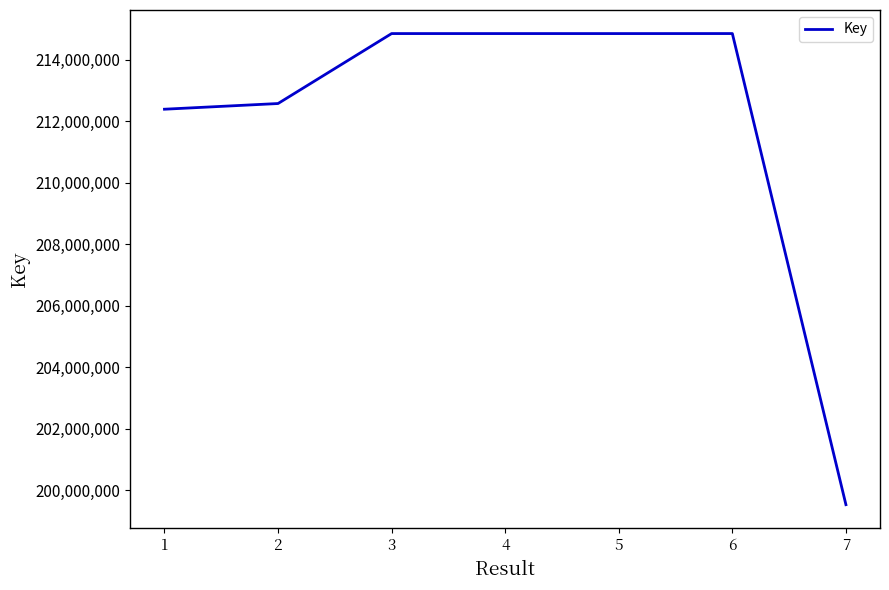

Which has a higher value, 5 or 2?

5